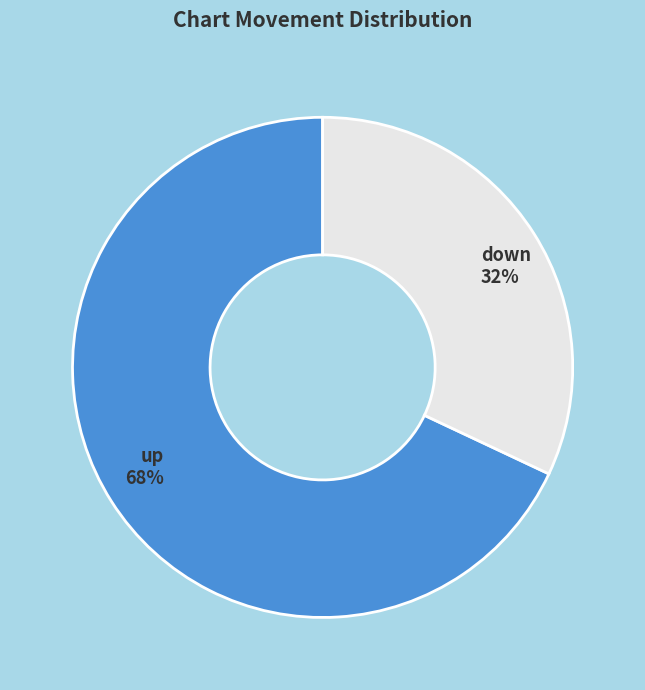

To the nearest percent, what is the combined percentage of up and down?

100%